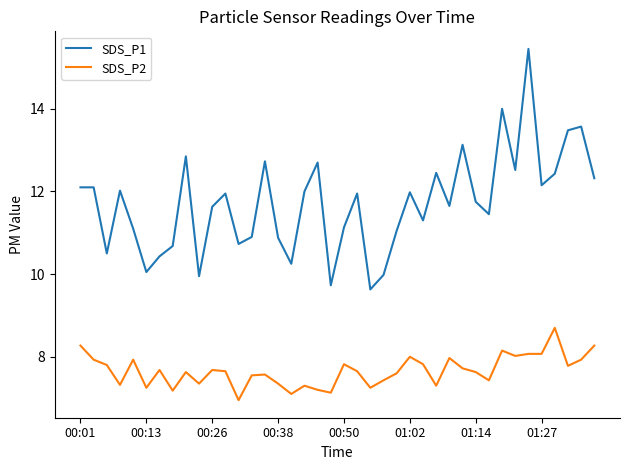

Which series has the largest total across all categories?

SDS_P1